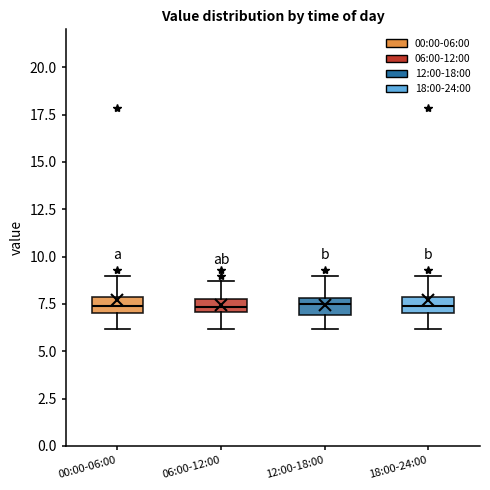

Where is the lower edge of the box for 06:00-12:00 on the y-axis? The values are not printed on the chart, so give them approximately, as read against the axis.

7.0